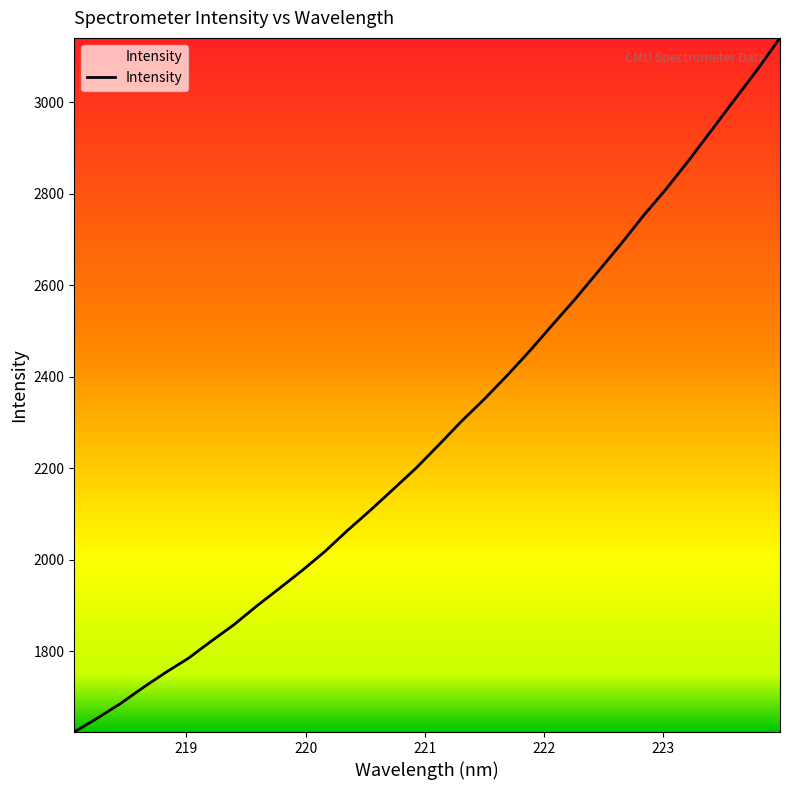

What is the difference between the maximum and minimum values?

1517.7